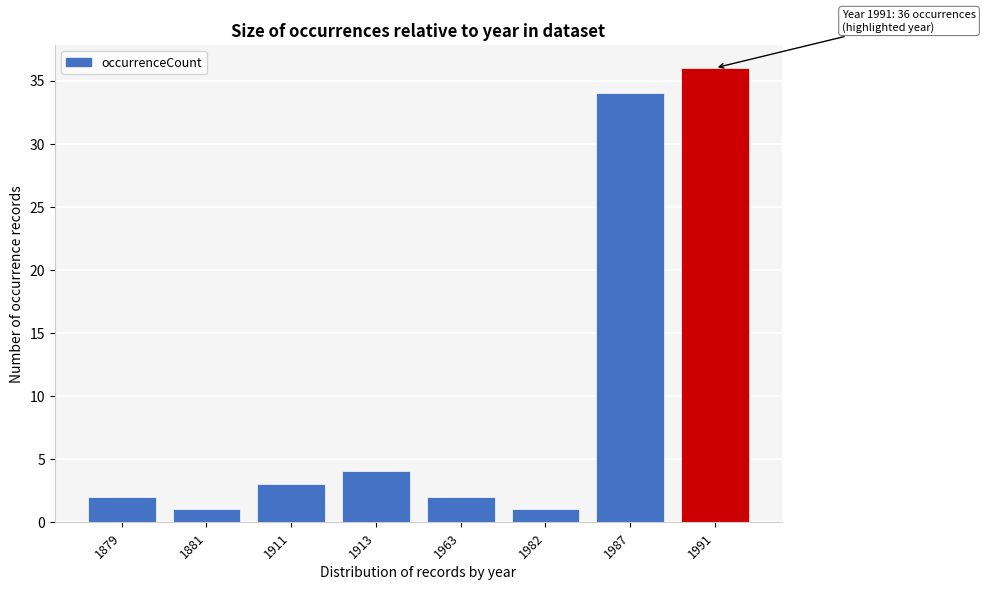

Reading right to left, transcribe all the data shown in this chart.

1991=36	1987=34	1982=1	1963=2	1913=4	1911=3	1881=1	1879=2